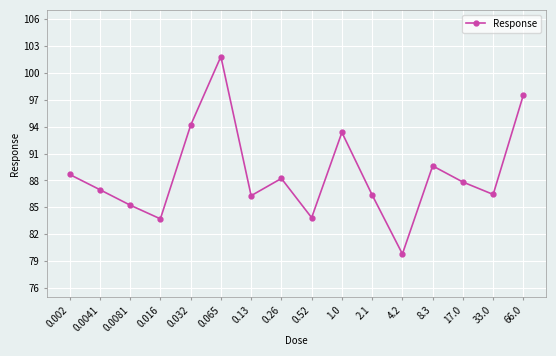

Approximately how many times larger is the value at 1.0 compared to 0.52?

1.1